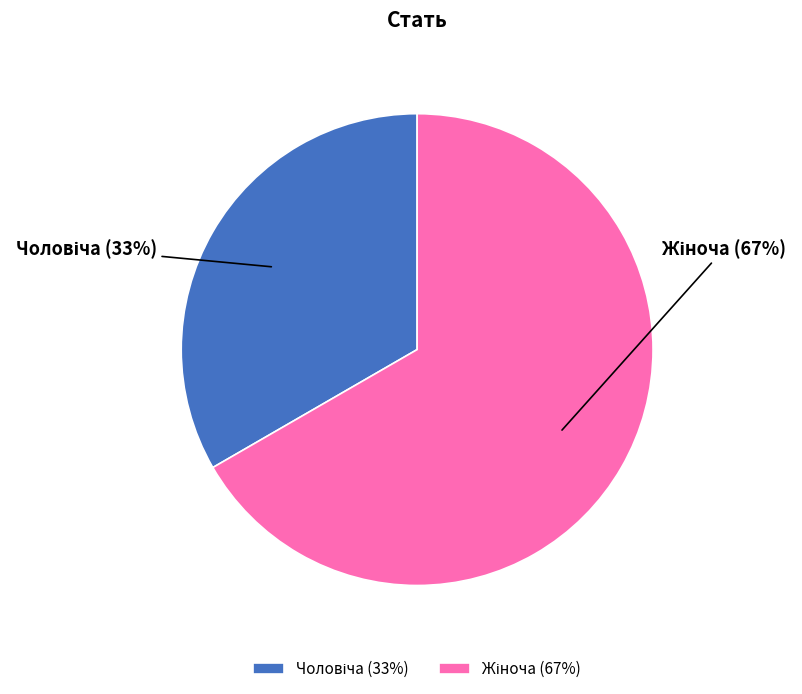

To the nearest percent, what is the average slice percentage?

50%